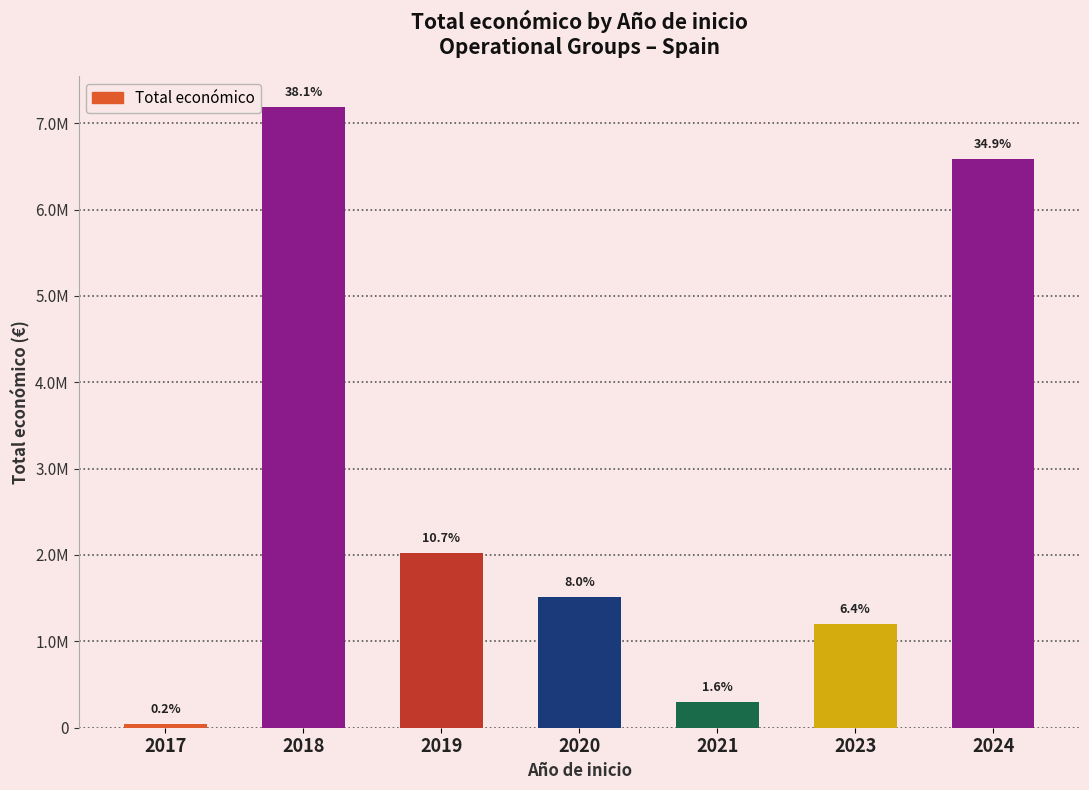

What is the change in value from 2021 to 2024?

+6289401